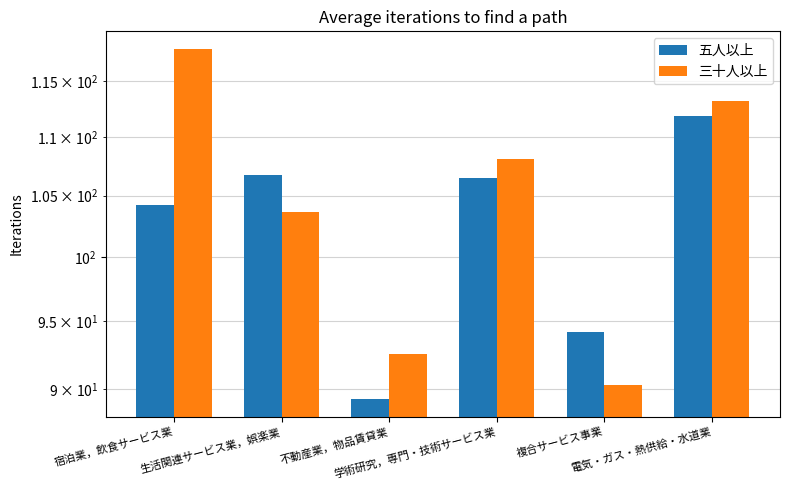

What is the spread (max minus min) of values at 宿泊業，飲食サービス業?

13.8